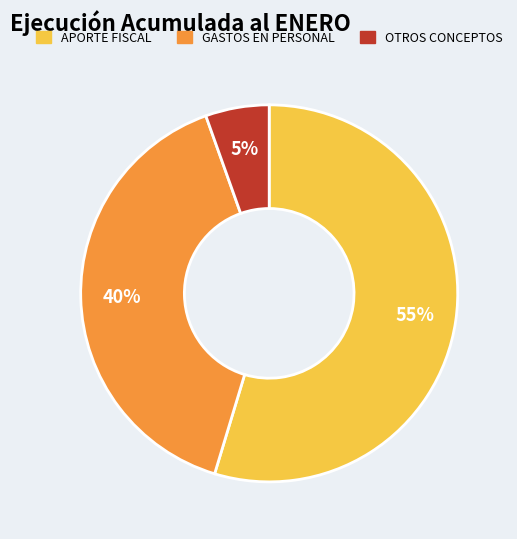

Does any single category account for the majority?

Yes